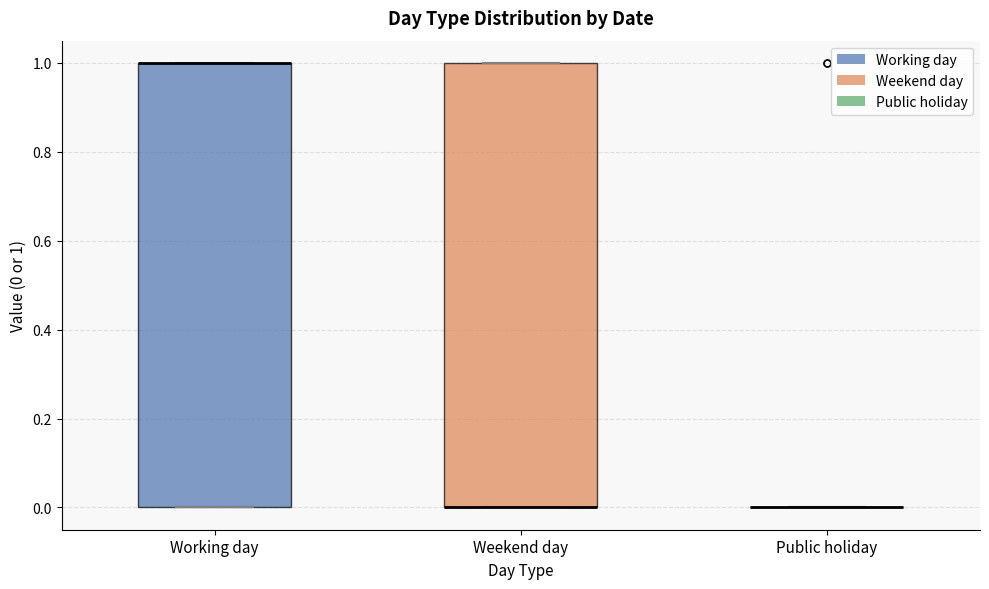

Reading left to right, transcribe this box plot: for each box, give where its median line is, the range the box spans, and where its two whiskers end, as read against the y-axis. The values are not printed on the chart, so give them approximately, as read against the axis.

Working day: median 1 (drawn on the box's upper edge), box 0 to 1, whiskers 0 to 1
Weekend day: median 0 (drawn on the box's lower edge), box 0 to 1, whiskers 0 to 1
Public holiday: box collapsed to a line at 0, whiskers 0 to 0